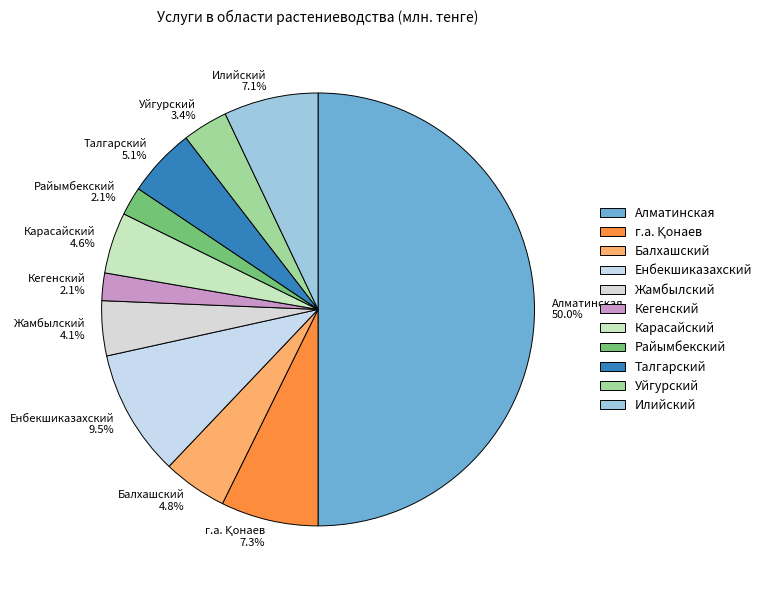

What is the ratio of the value at Кегенский to the value at Балхашский?

0.4